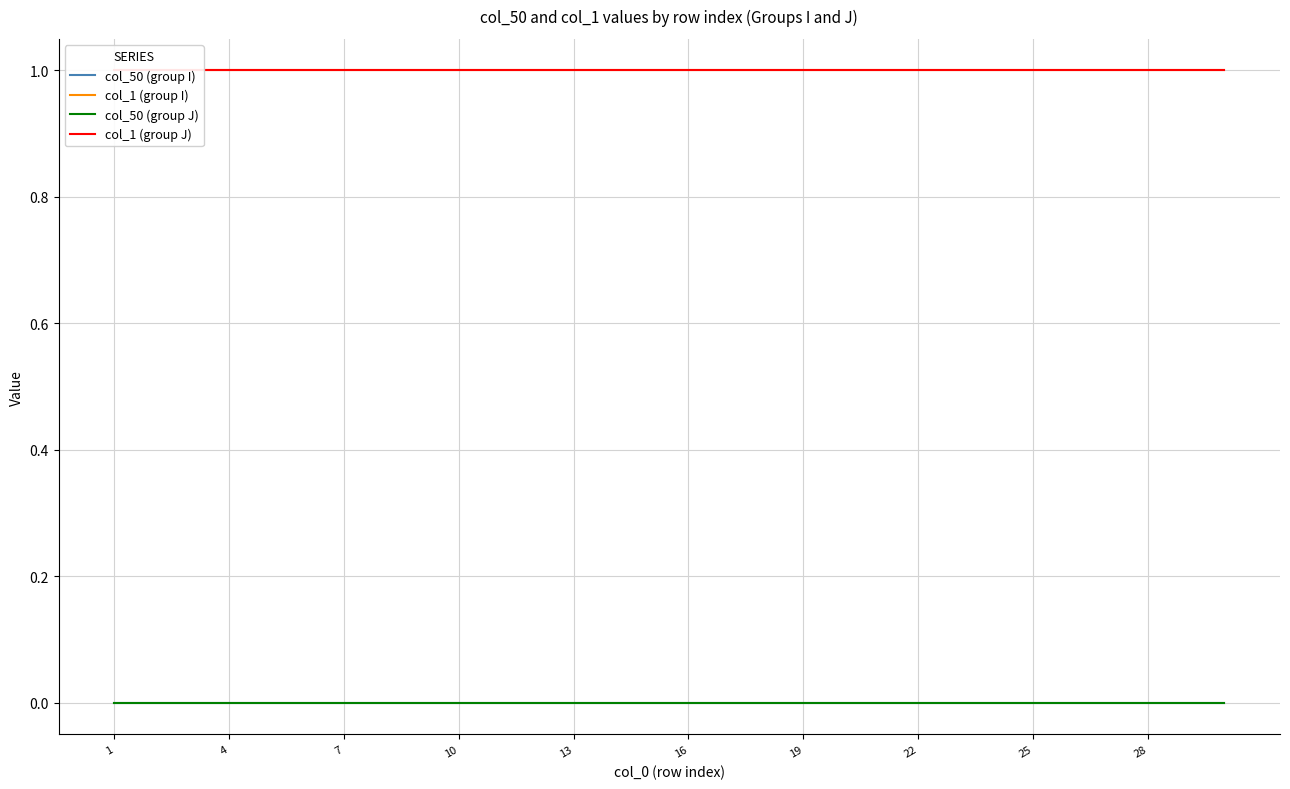

What are all the series names shown in the legend?

col_50 (group I), col_1 (group I), col_50 (group J), col_1 (group J)